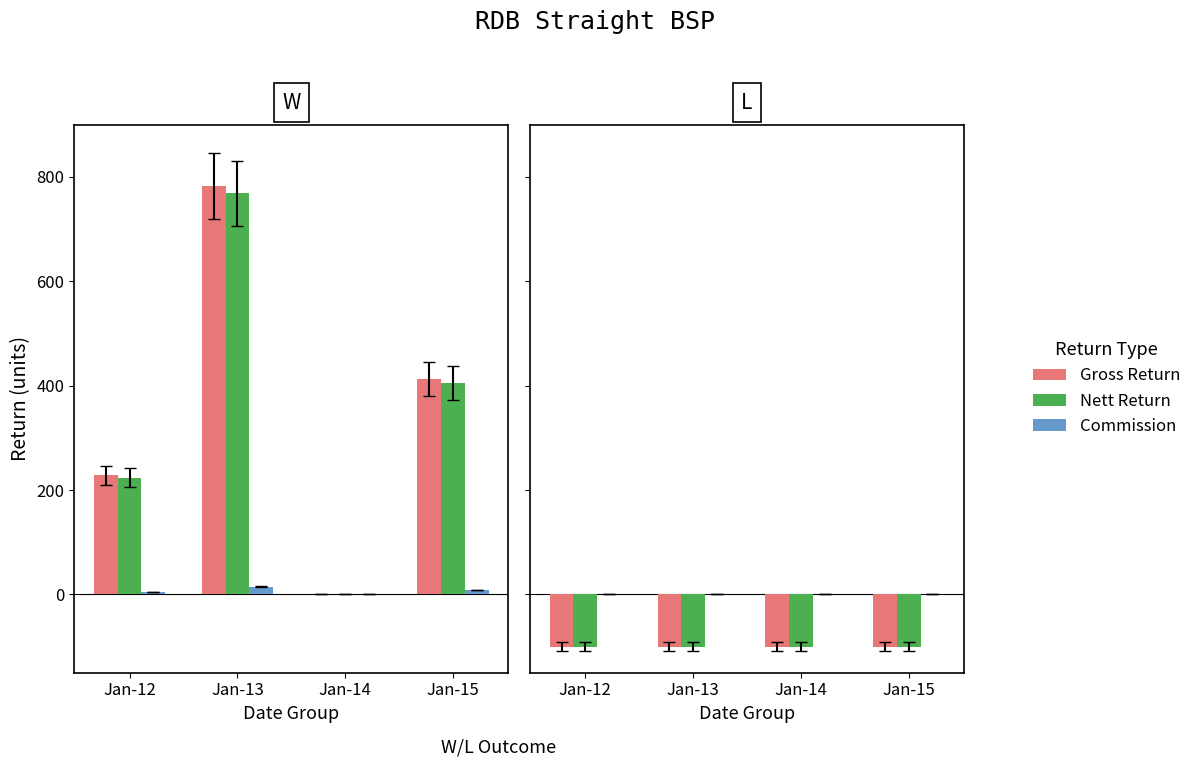

What is the difference between the highest and lowest values at Jan-13?

100